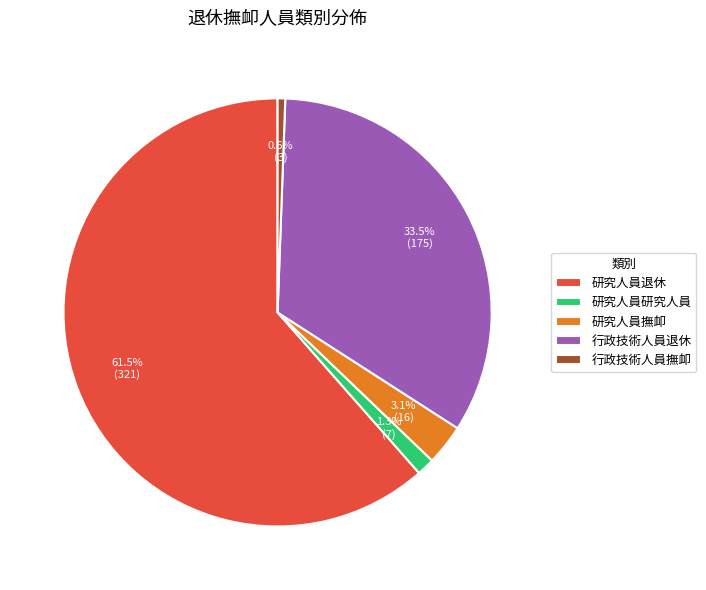

True or false: 行政技術人員撫卹 accounts for 1% of the total.

True